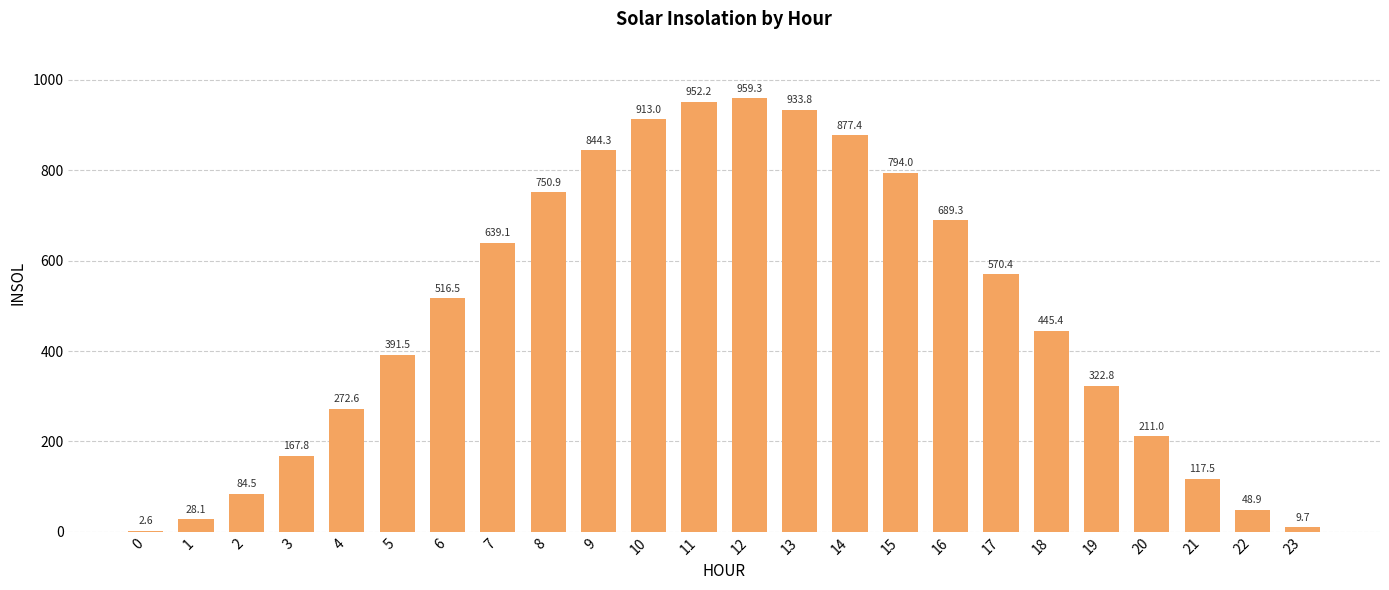

What is the sum of the values at 0 and 21?

120.1